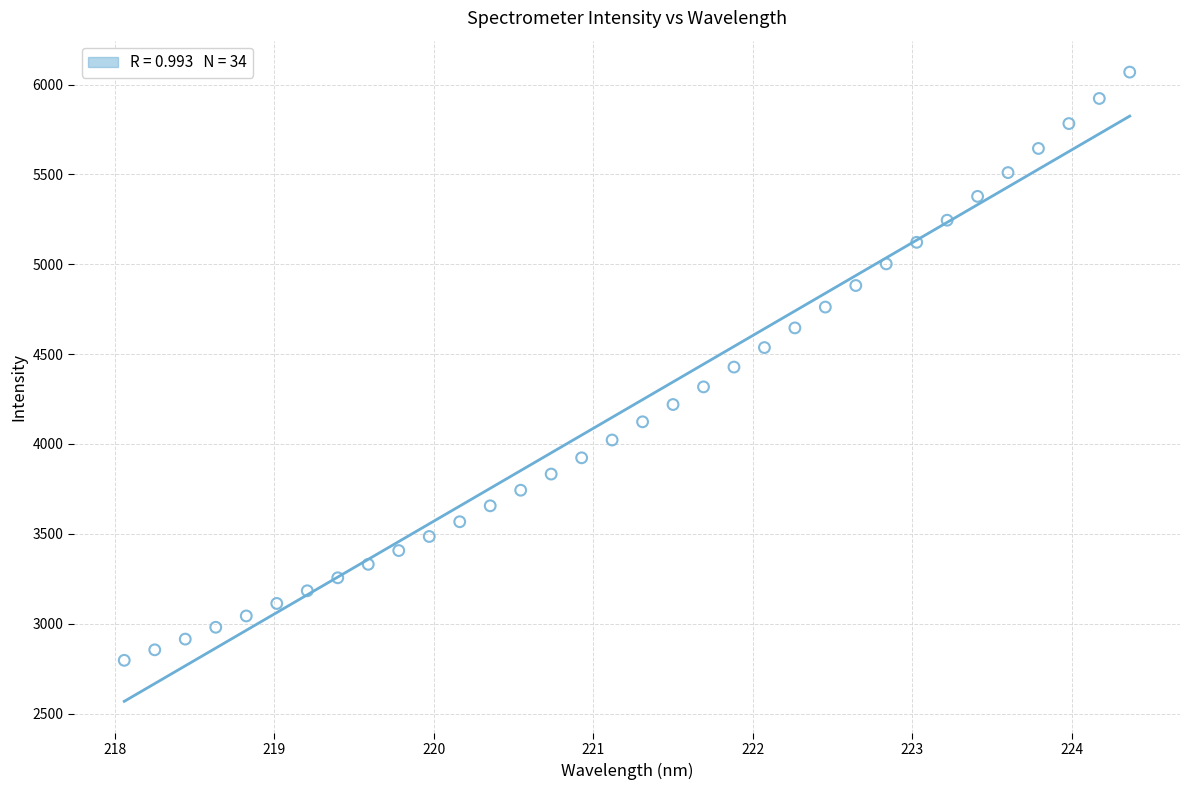

What is the range of Y values (max minus min)?

3272.9